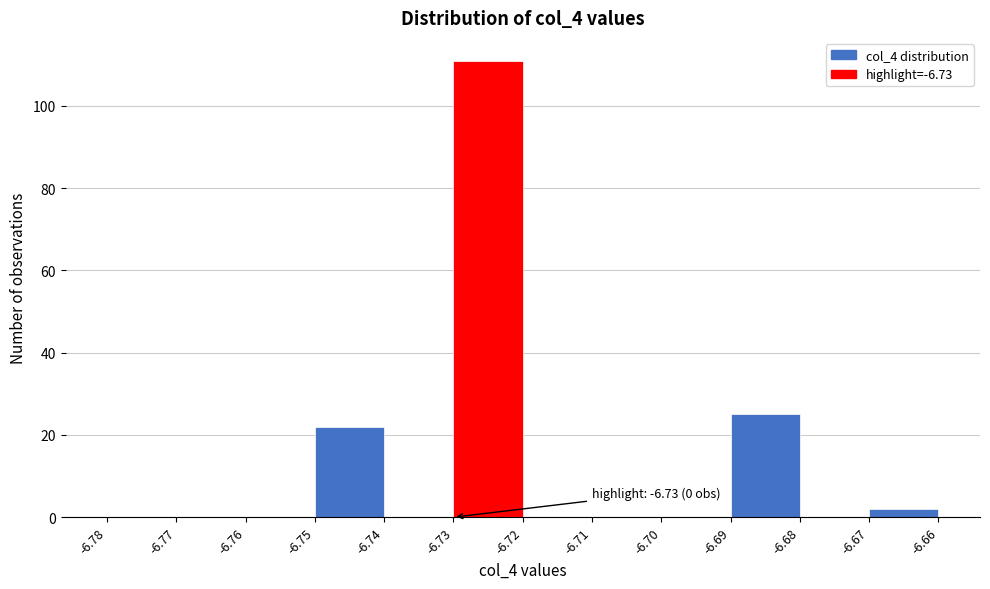

Which range on the x-axis has the tallest bar?

-6.73 to -6.72